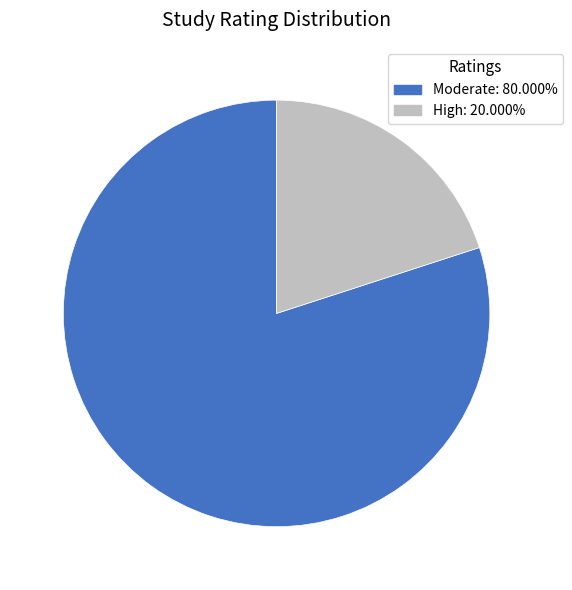

How many segments does this pie chart have?

2